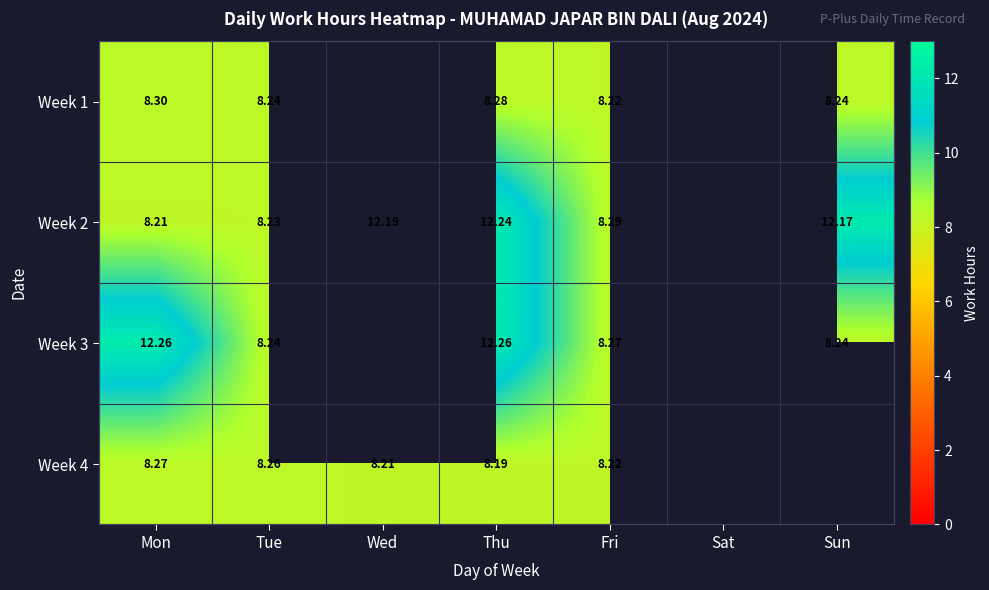

The Week 1 series shows 3.6 at Sat. True or false?

False